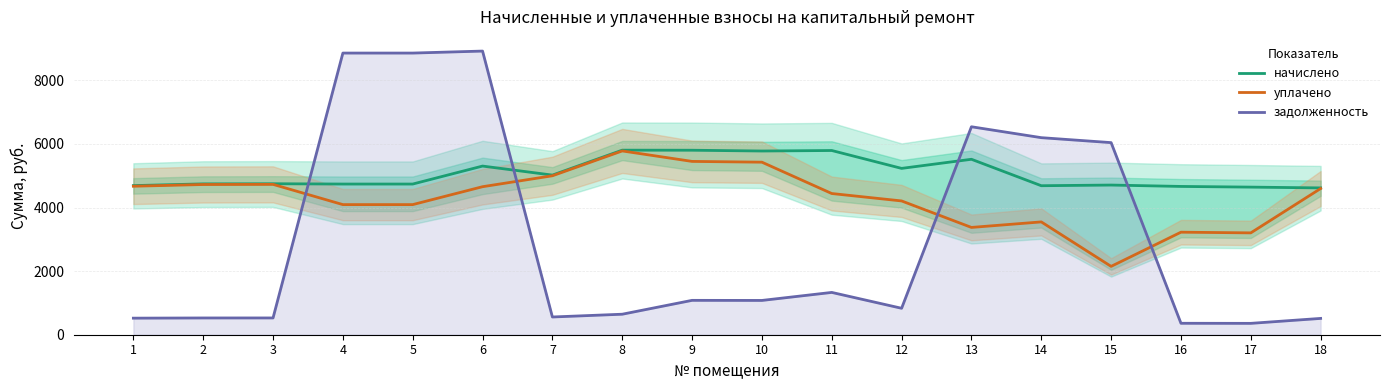

What is the difference between the задолженность values at 3 and 8?

117.3